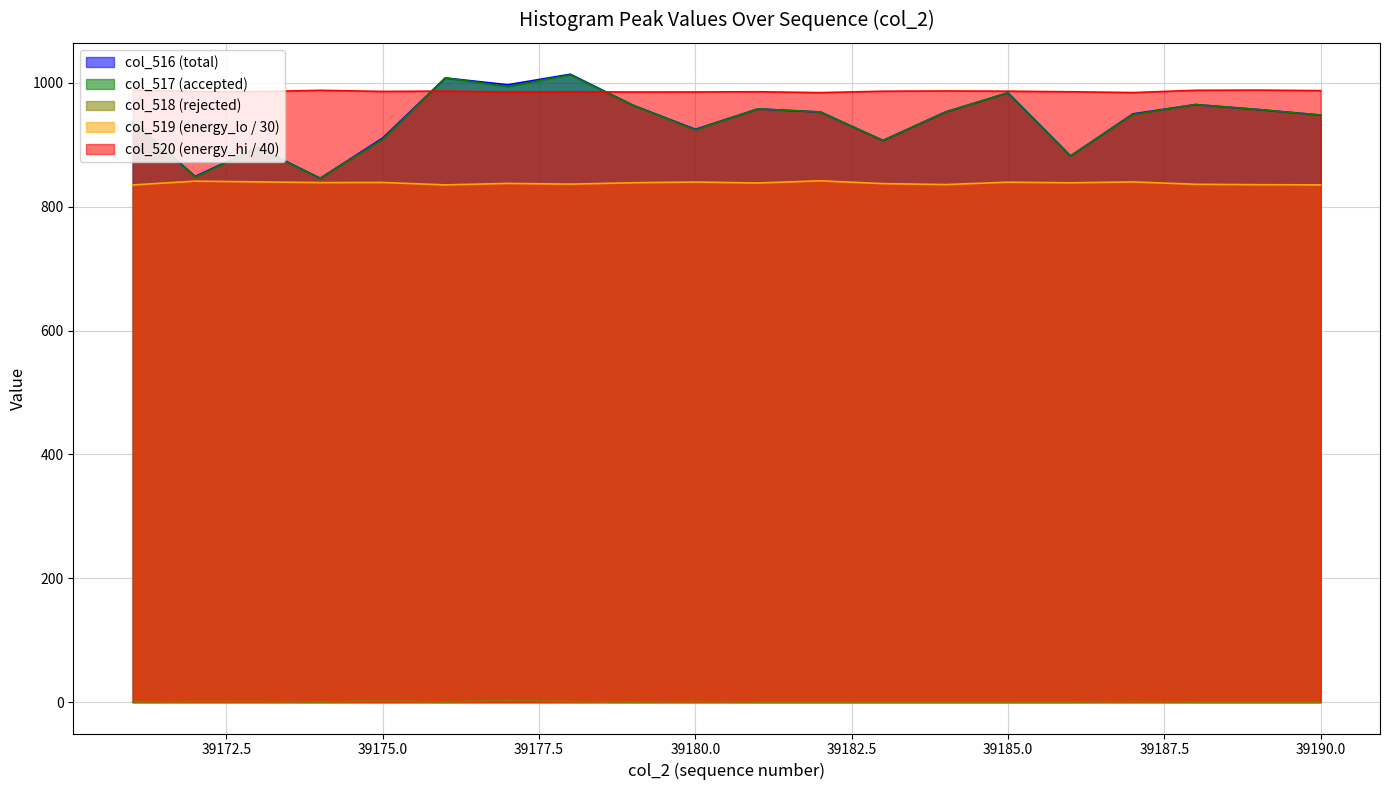

Between 39177 and 39189, which is larger?

39177